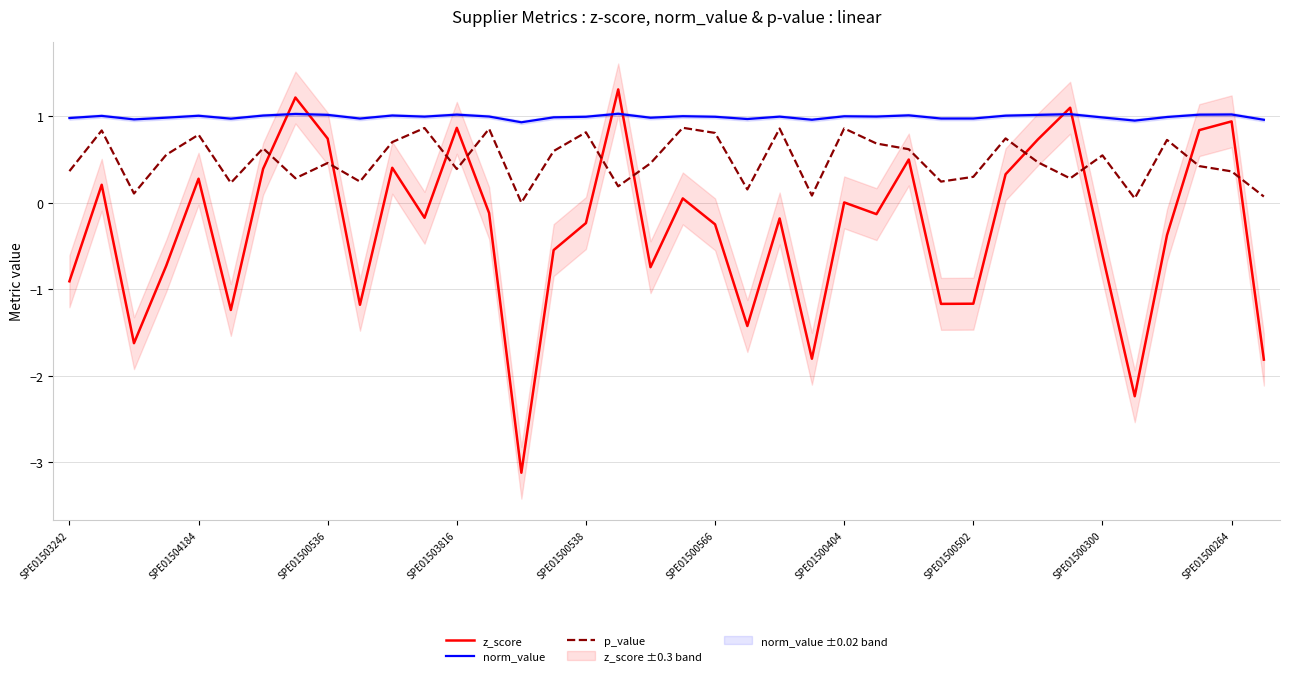

How many categories are shown in the chart?

38